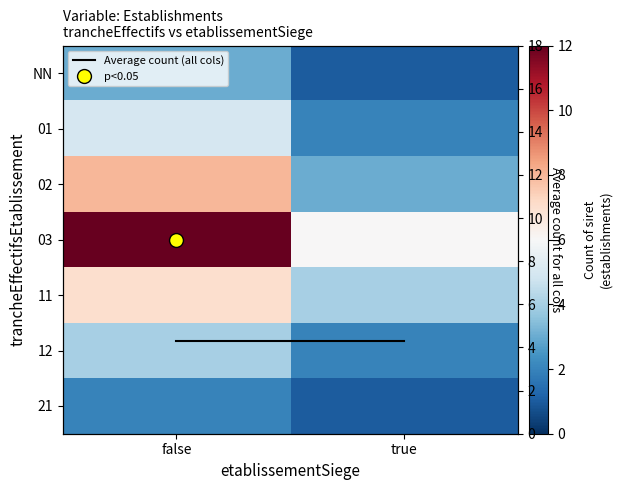

What is the difference between the 12 values at true and false?

2.0